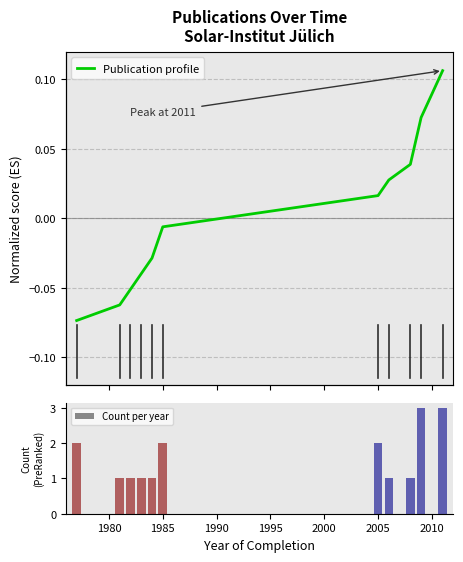

Does the chart contain any negative values?

Yes